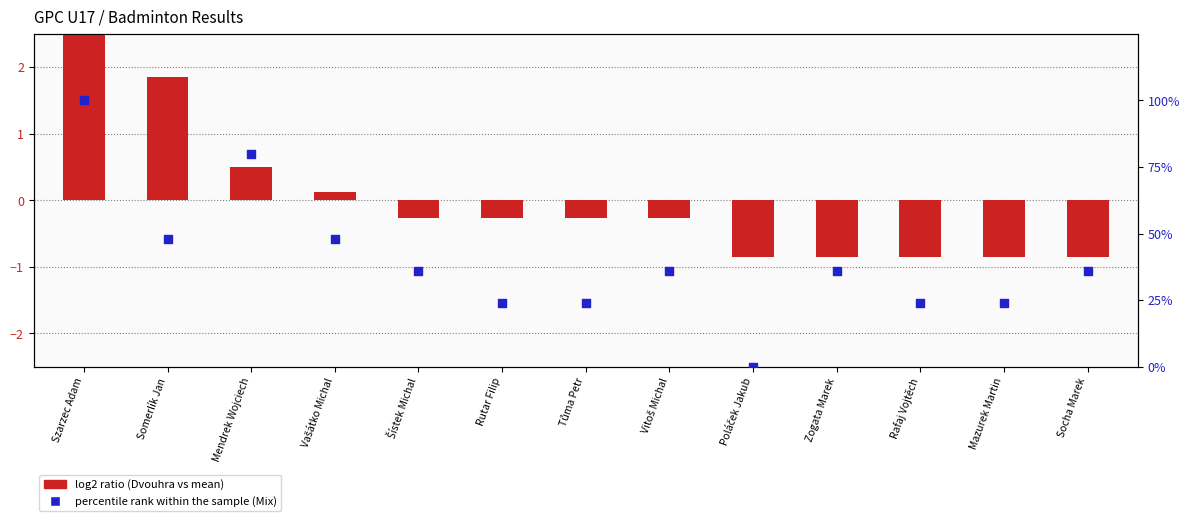

Which series contains the highest Y value?

percentile rank within the sample